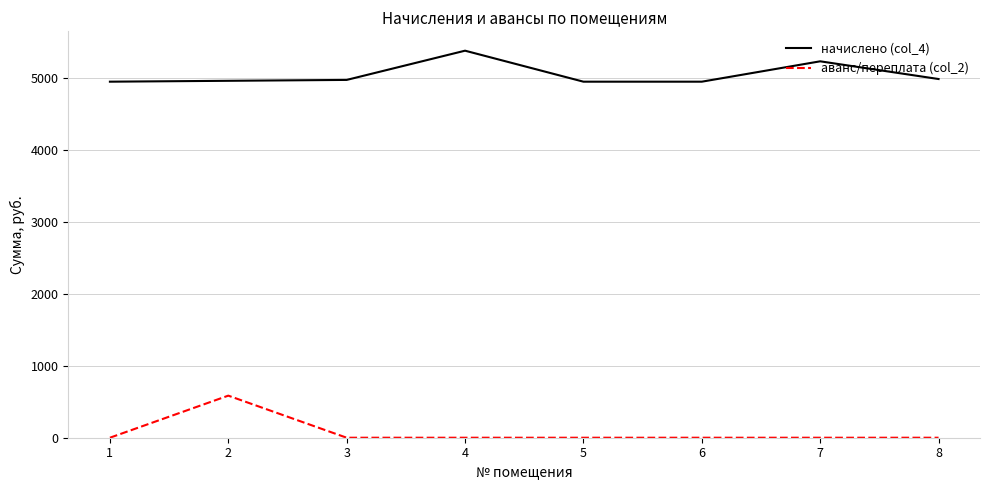

Which series has the largest total across all categories?

начислено (col_4)